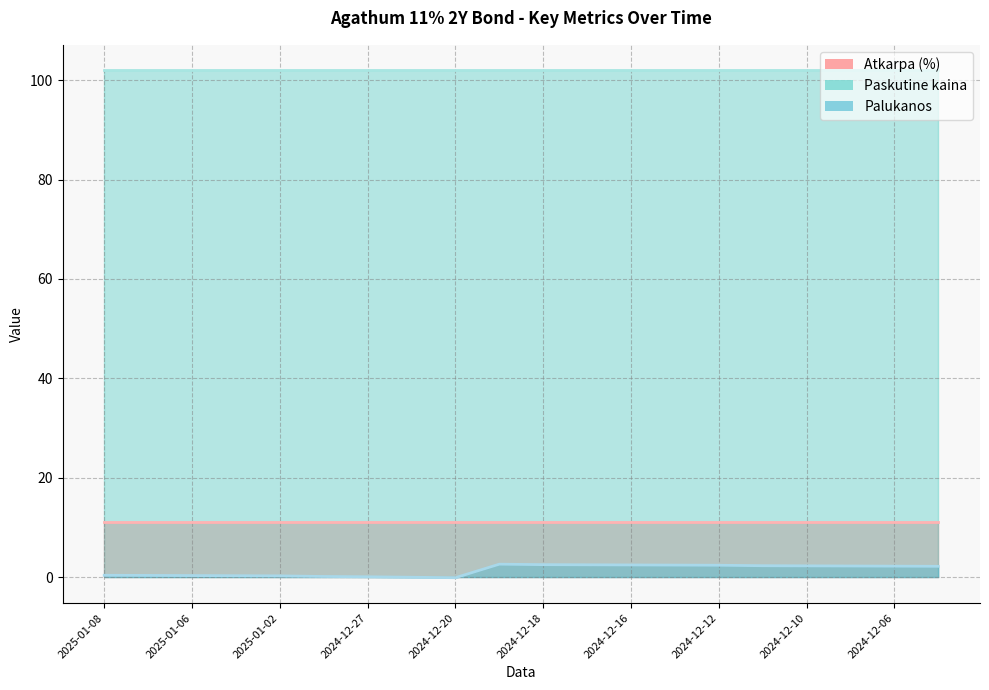

True or false: Atkarpa (%) has more than 1 interior local peaks.

False